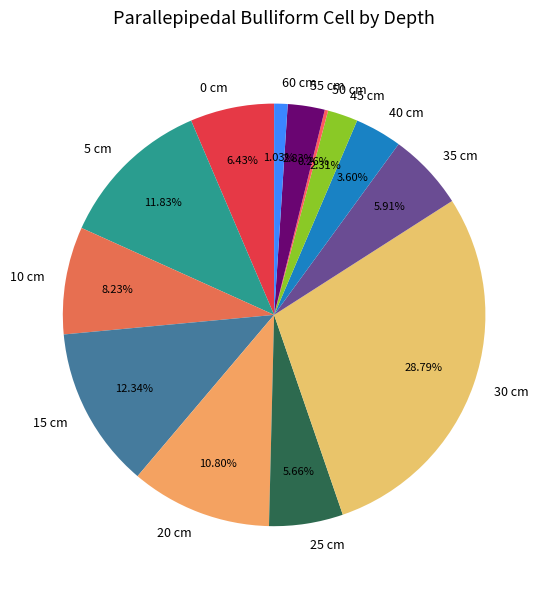

Is it true that 45 cm is 2% of the pie?

True